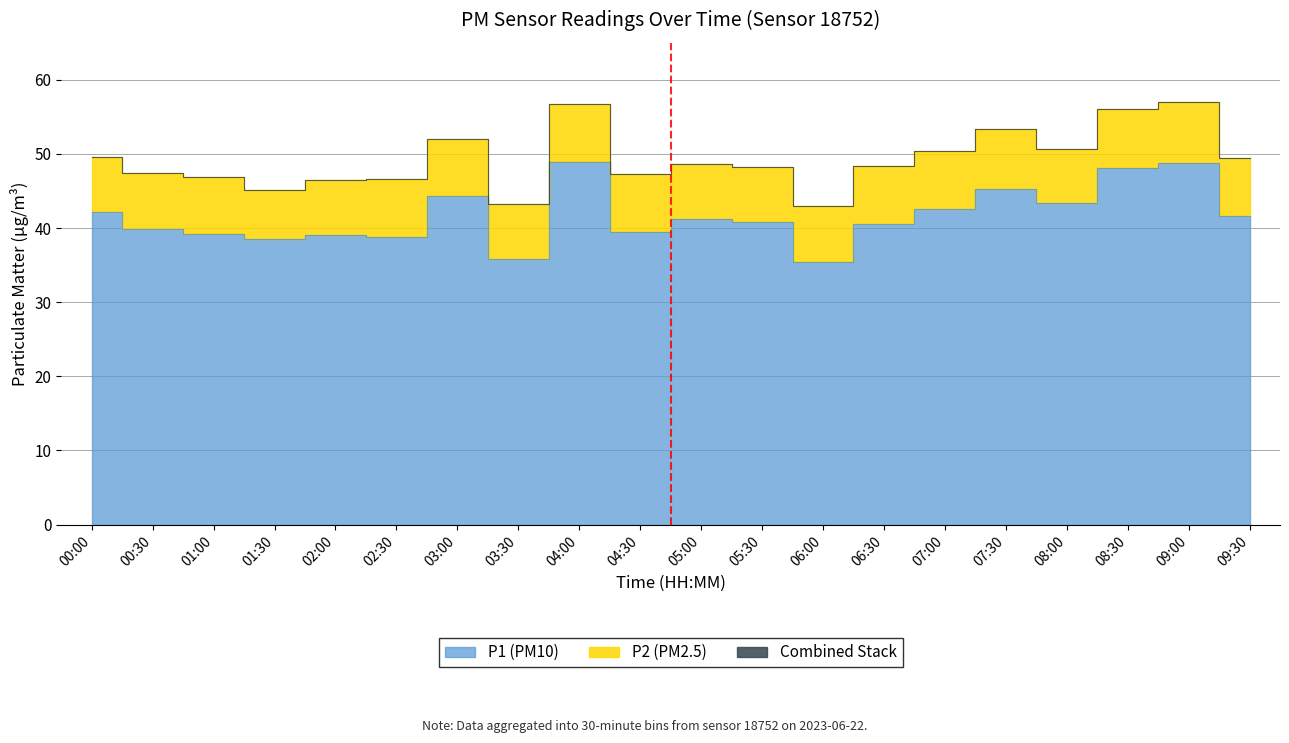

What is the change in value from 00:30 to 01:00?

-0.6